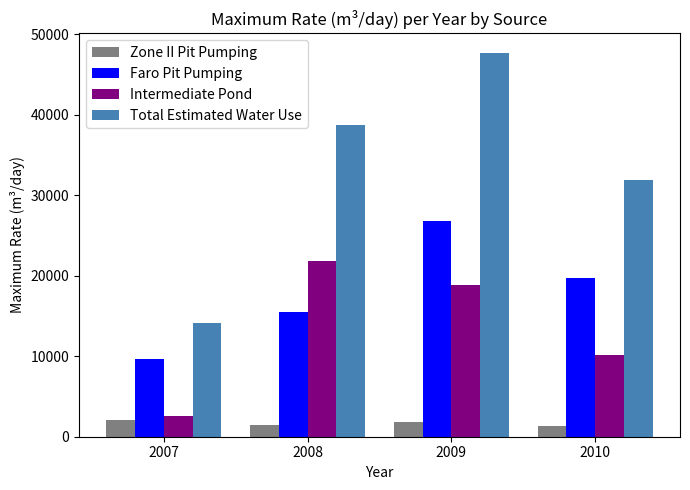

Where is Faro Pit Pumping nearest to the value 18191?

2010